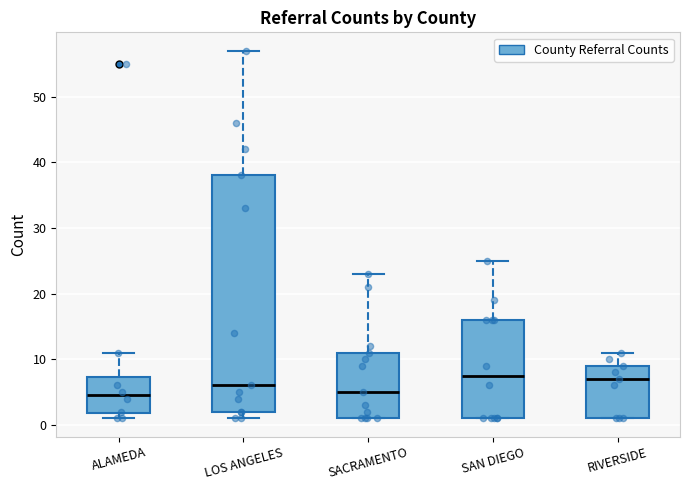

Comparing the boxes themselves (not the whiskers), which one is the tallest?

LOS ANGELES